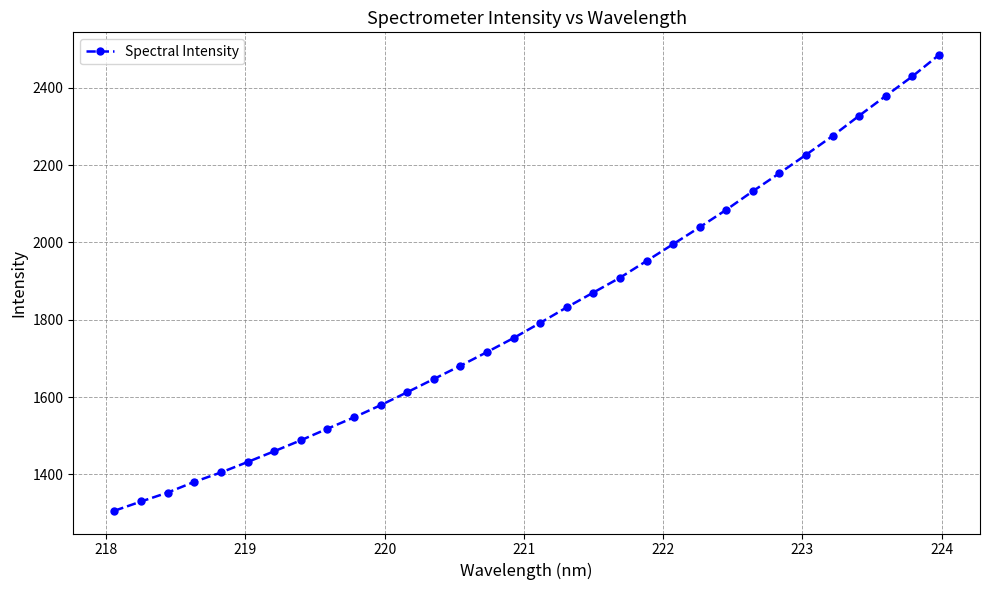

What is the average value?

1816.2